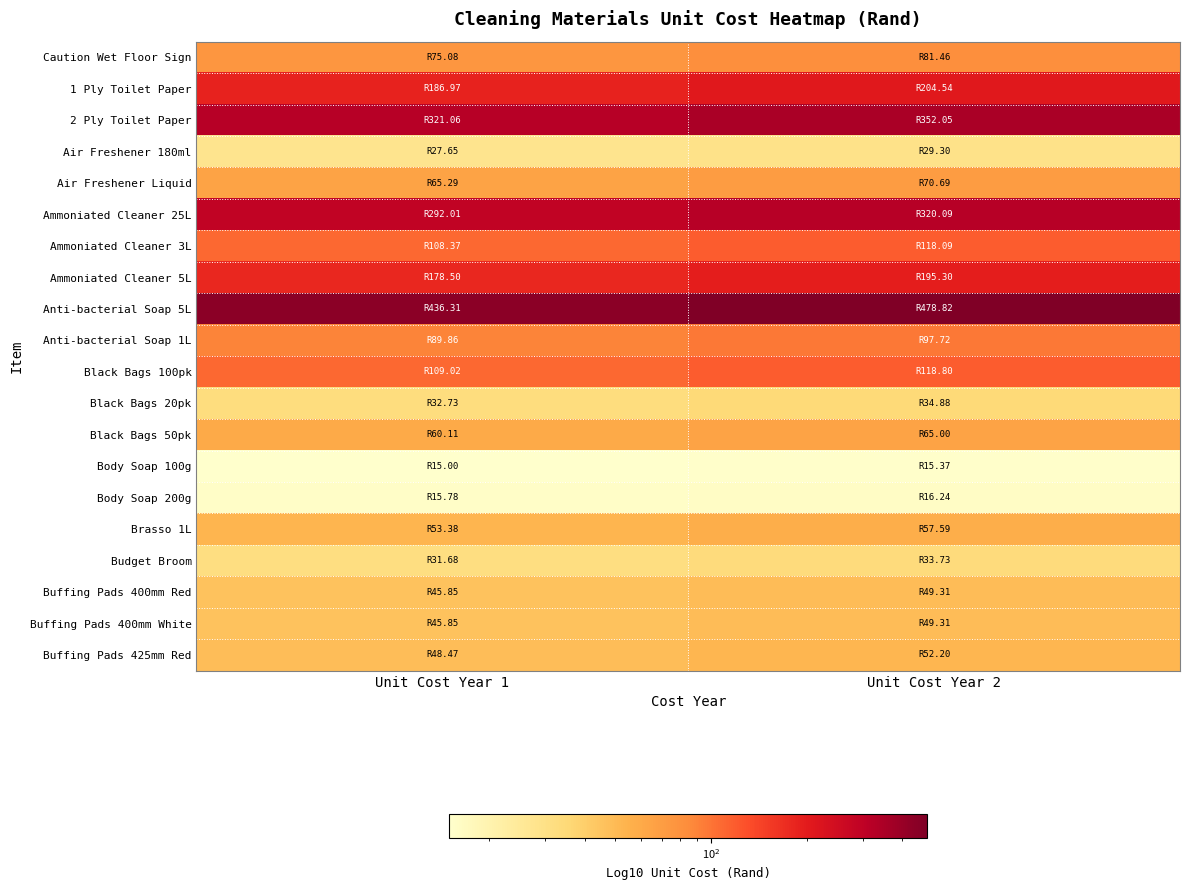

Reading right to left, extract all data points from this chart.

Caution Wet Floor Sign: Unit Cost Year 2=81.5	Unit Cost Year 1=75.1
1 Ply Toilet Paper: Unit Cost Year 2=204.5	Unit Cost Year 1=187.0
2 Ply Toilet Paper: Unit Cost Year 2=352.1	Unit Cost Year 1=321.1
Air Freshener 180ml: Unit Cost Year 2=29.3	Unit Cost Year 1=27.6
Air Freshener Liquid: Unit Cost Year 2=70.7	Unit Cost Year 1=65.3
Ammoniated Cleaner 25L: Unit Cost Year 2=320.1	Unit Cost Year 1=292.0
Ammoniated Cleaner 3L: Unit Cost Year 2=118.1	Unit Cost Year 1=108.4
Ammoniated Cleaner 5L: Unit Cost Year 2=195.3	Unit Cost Year 1=178.5
Anti-bacterial Soap 5L: Unit Cost Year 2=478.8	Unit Cost Year 1=436.3
Anti-bacterial Soap 1L: Unit Cost Year 2=97.7	Unit Cost Year 1=89.9
Black Bags 100pk: Unit Cost Year 2=118.8	Unit Cost Year 1=109.0
Black Bags 20pk: Unit Cost Year 2=34.9	Unit Cost Year 1=32.7
Black Bags 50pk: Unit Cost Year 2=65.0	Unit Cost Year 1=60.1
Body Soap 100g: Unit Cost Year 2=15.4	Unit Cost Year 1=15.0
Body Soap 200g: Unit Cost Year 2=16.2	Unit Cost Year 1=15.8
Brasso 1L: Unit Cost Year 2=57.6	Unit Cost Year 1=53.4
Budget Broom: Unit Cost Year 2=33.7	Unit Cost Year 1=31.7
Buffing Pads 400mm Red: Unit Cost Year 2=49.3	Unit Cost Year 1=45.9
Buffing Pads 400mm White: Unit Cost Year 2=49.3	Unit Cost Year 1=45.9
Buffing Pads 425mm Red: Unit Cost Year 2=52.2	Unit Cost Year 1=48.5